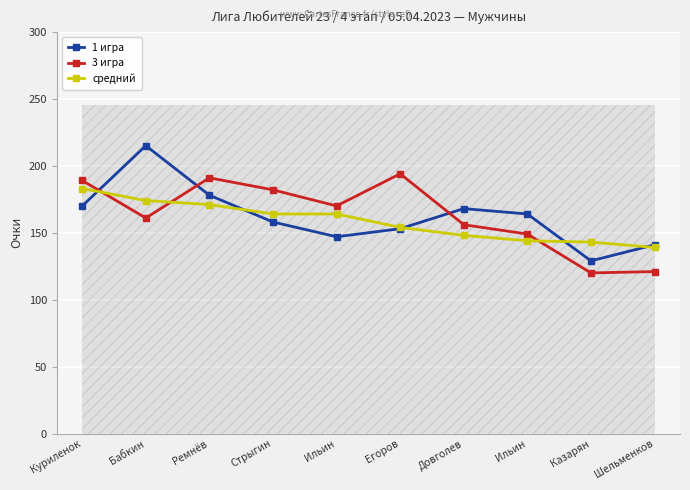

Read the средний value at Шельменков, to the nearest 5.

140